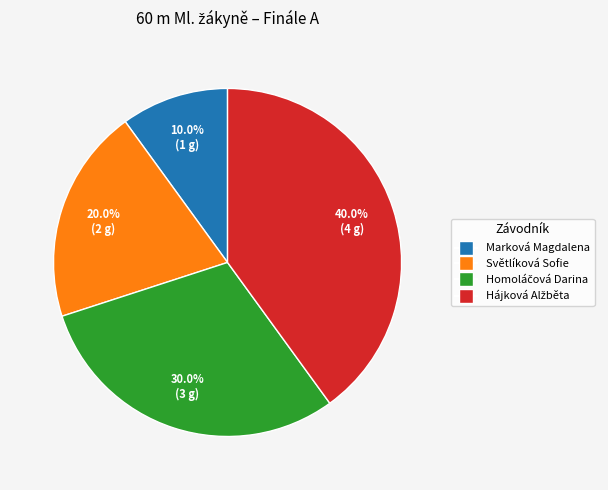

To the nearest percent, what percentage of the pie is Světlíková Sofie?

20%